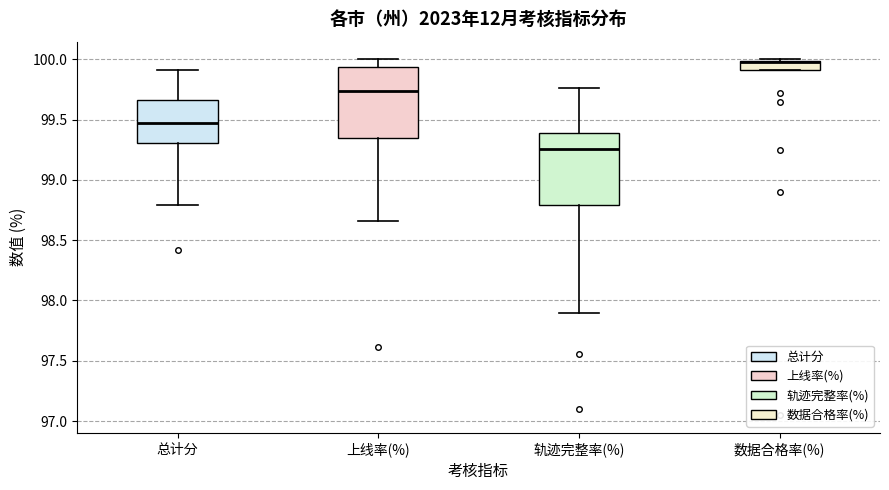

Where is the lower edge of the box for 上线率(%) on the y-axis? The values are not printed on the chart, so give them approximately, as read against the axis.

99.35